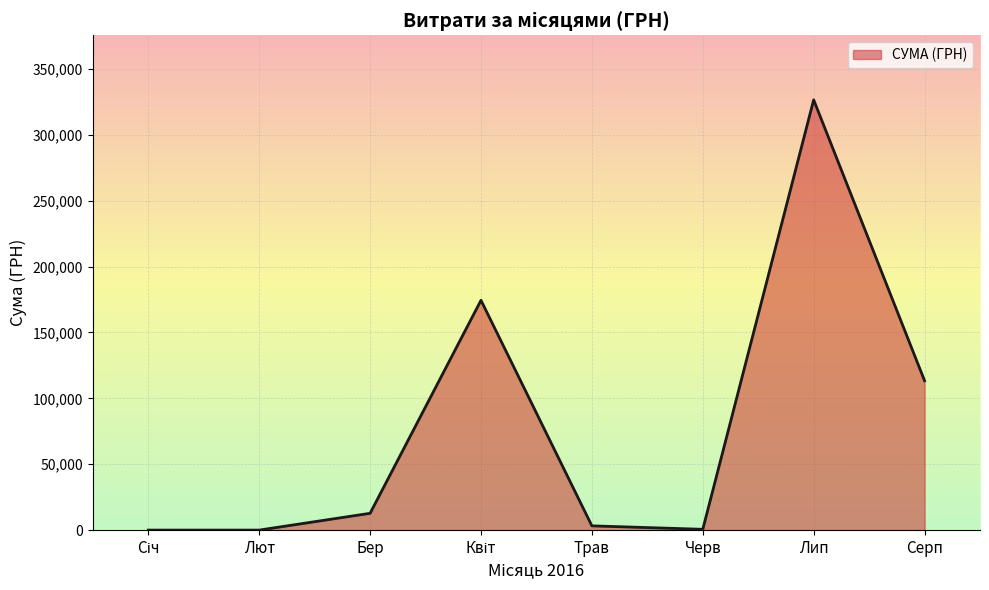

True or false: there are more than 2 points higher than both neighbors.

False